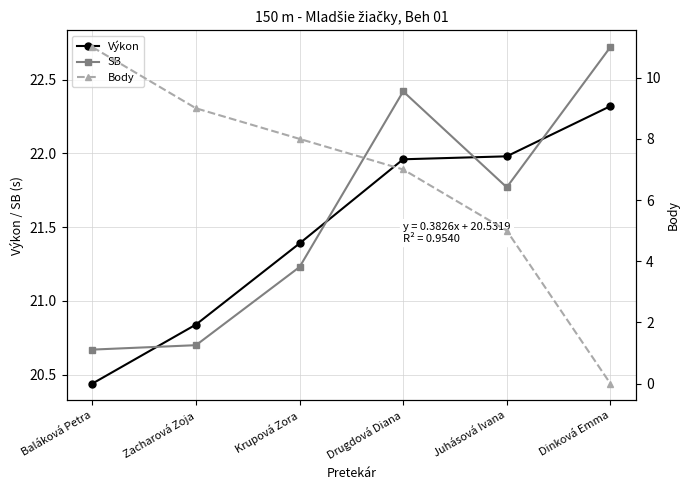

What is the sum of all Výkon values?

128.9